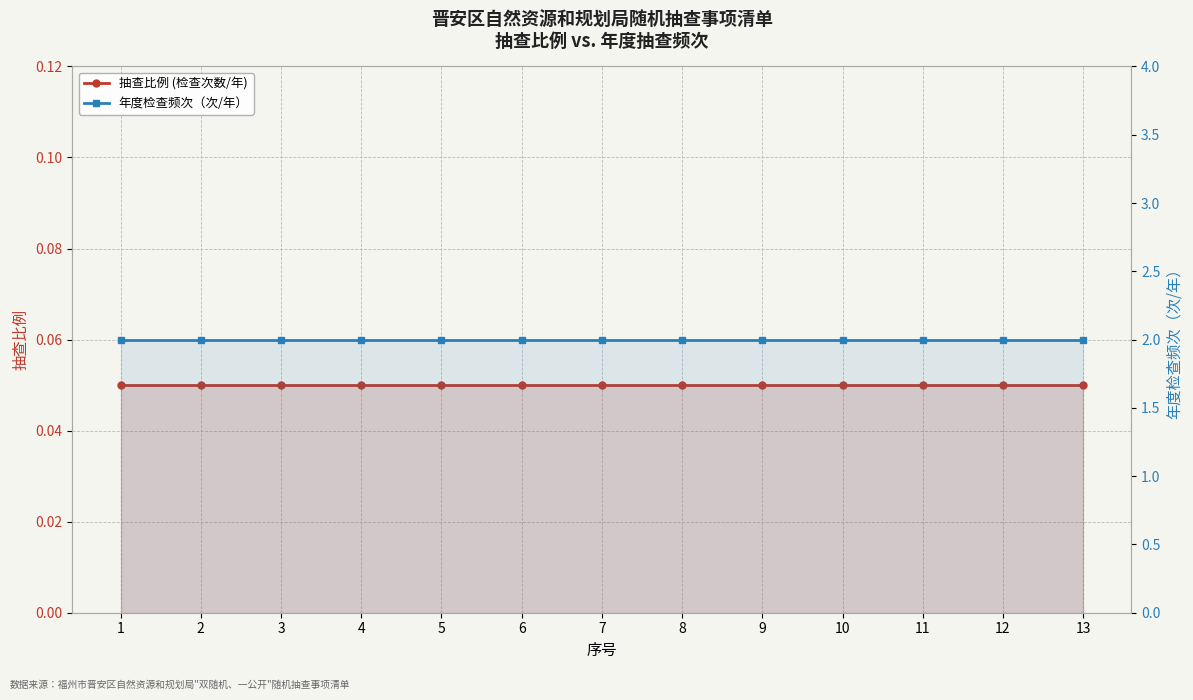

Is the value of 抽查比例 (检查次数/年) at 4 greater than the value of 年度检查频次（次/年） at 1?

No